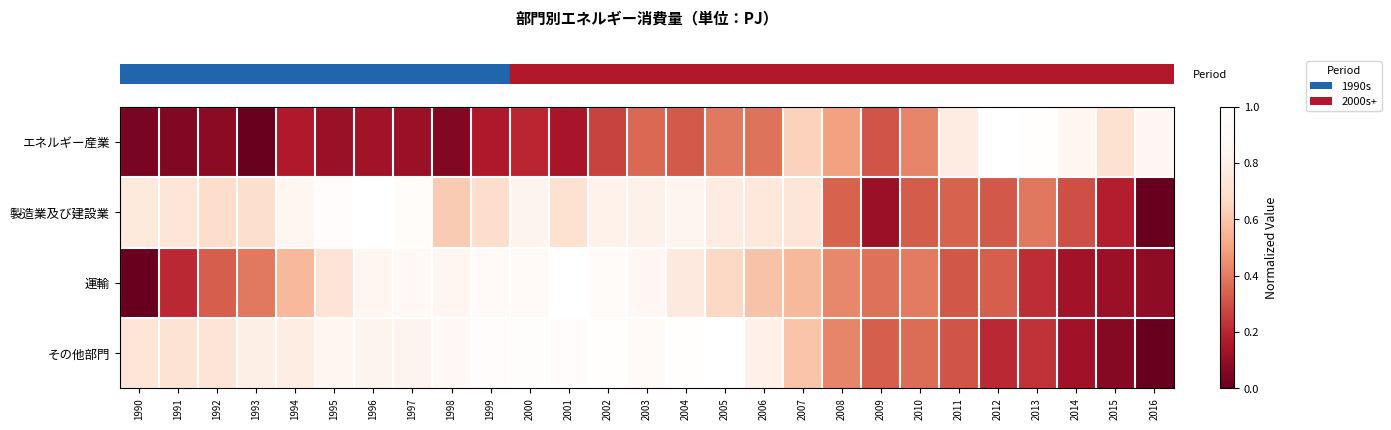

Which label corresponds to the smallest value in the chart?

1993